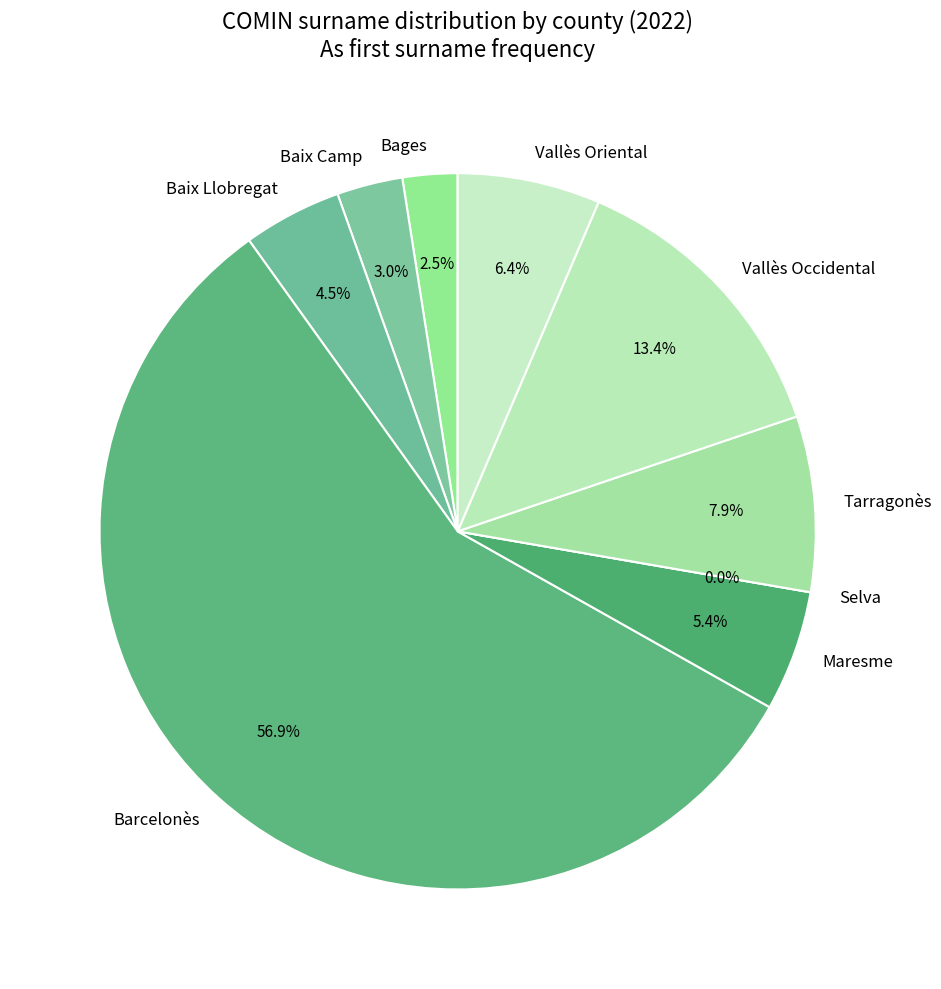

Which category has the biggest portion of the pie?

Barcelonès